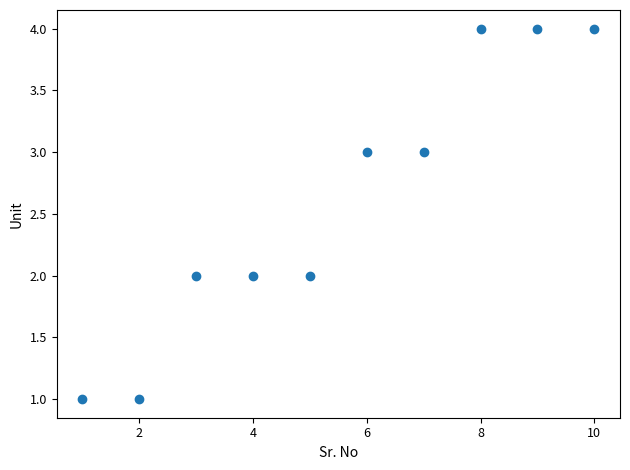

What is the average X value?

6